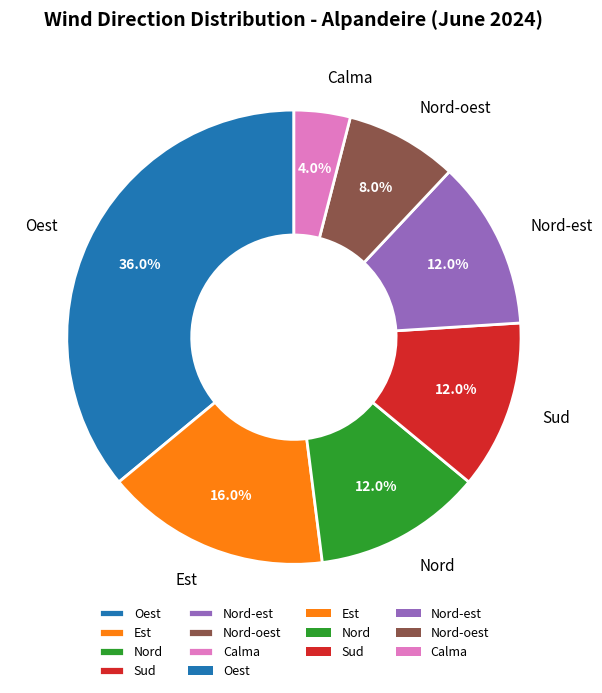

Do Sud and Nord together represent more than half of the pie?

No